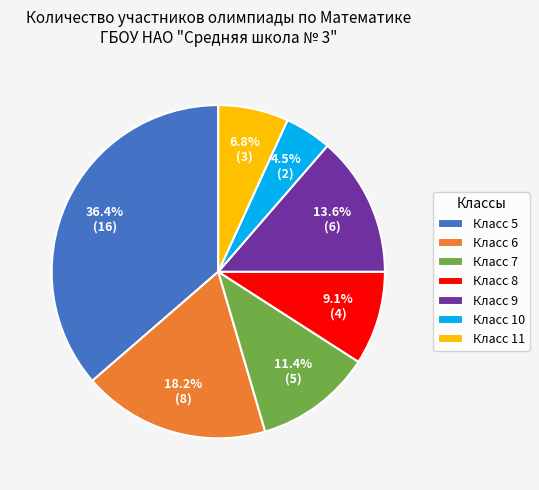

Is the sum of Класс 6 and Класс 10 greater than half?

No